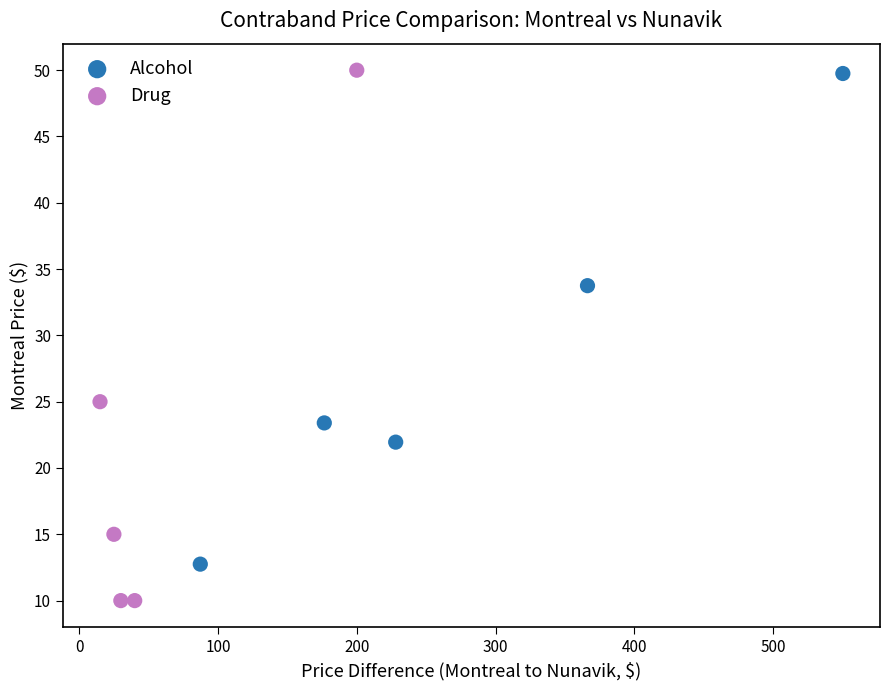

Which series reaches the minimum Y coordinate?

Drug